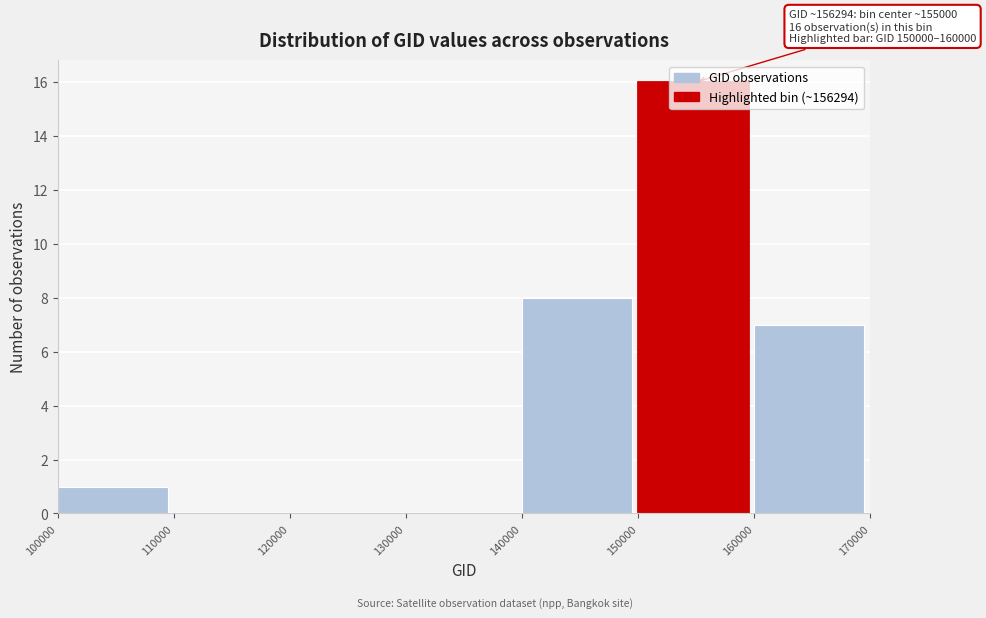

Over which range of the x-axis is the bar tallest?

150000 to 160000